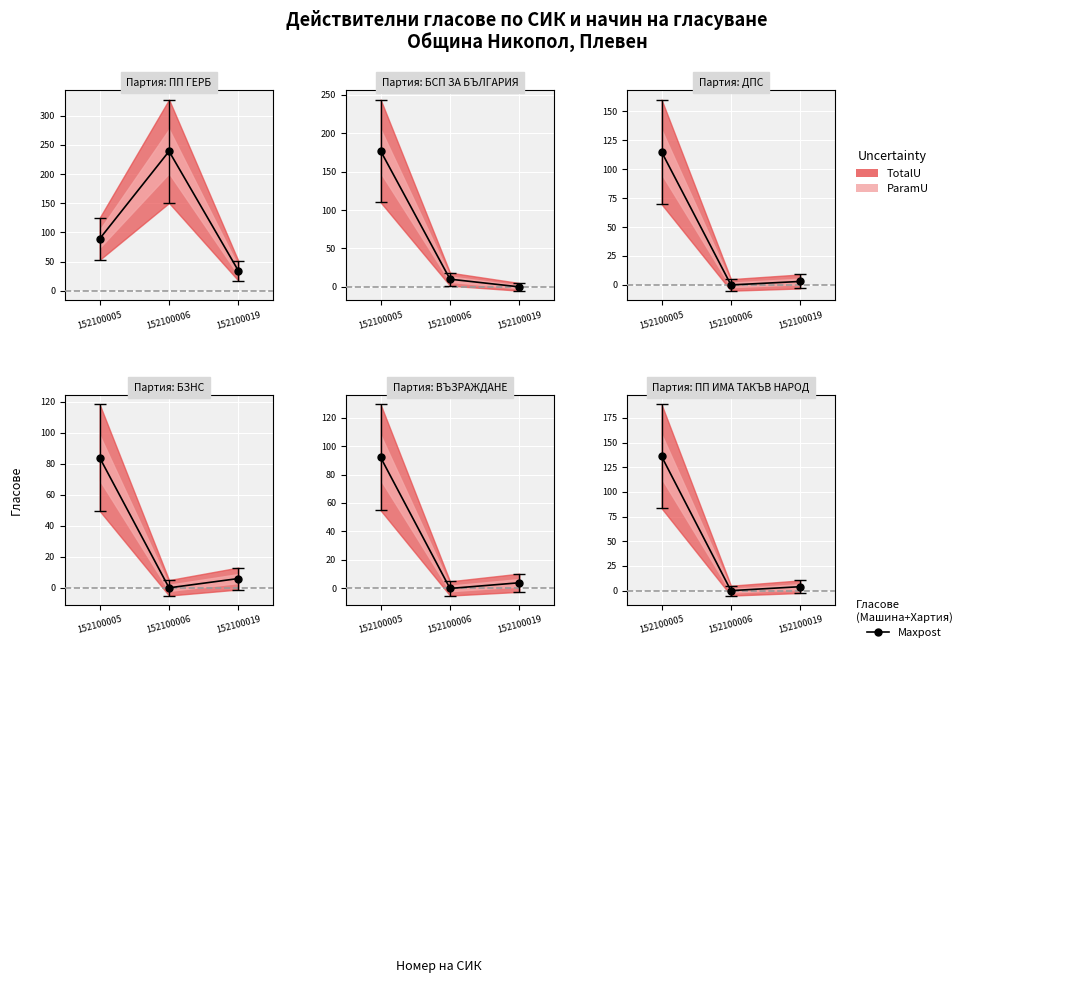

How many categories are shown in the chart?

3